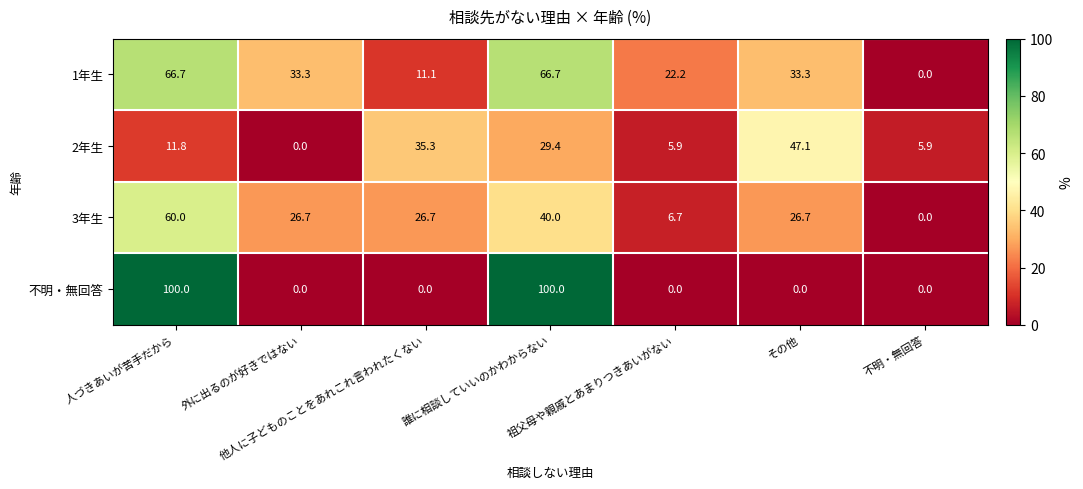

What is the greatest value displayed?

100.0